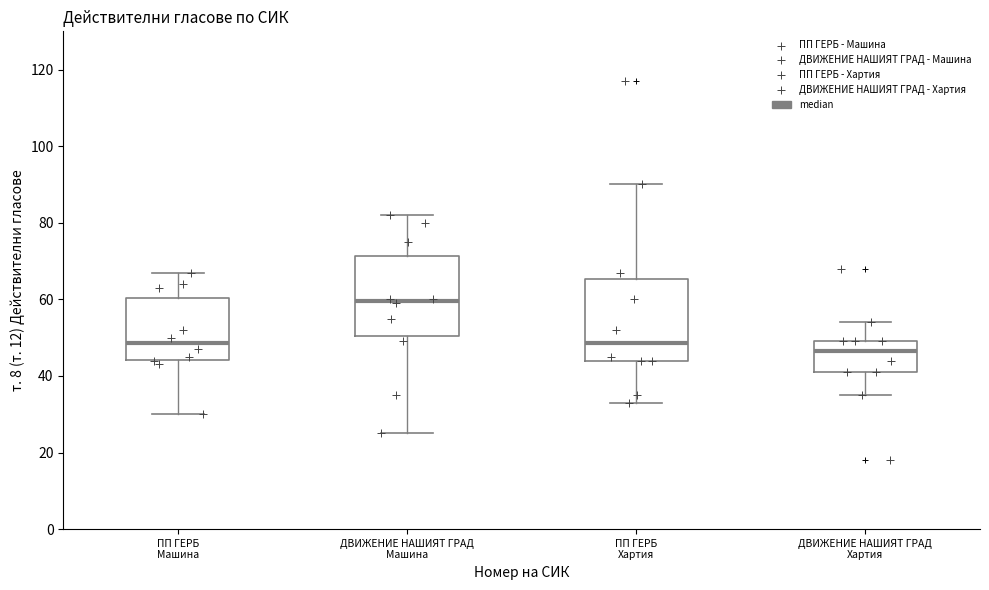

Reading left to right, transcribe this box plot: for each box, give where its median line is, the range the box spans, and where its two whiskers end, as read against the y-axis. The values are not printed on the chart, so give them approximately, as read against the axis.

ПП ГЕРБ Машина: median 48, box 44 to 60, whiskers 30 to 68
ДВИЖЕНИЕ НАШИЯТ ГРАД Машина: median 60, box 50 to 72, whiskers 26 to 82
ПП ГЕРБ Хартия: median 48, box 44 to 66, whiskers 34 to 90
ДВИЖЕНИЕ НАШИЯТ ГРАД Хартия: median 46, box 42 to 50, whiskers 36 to 54